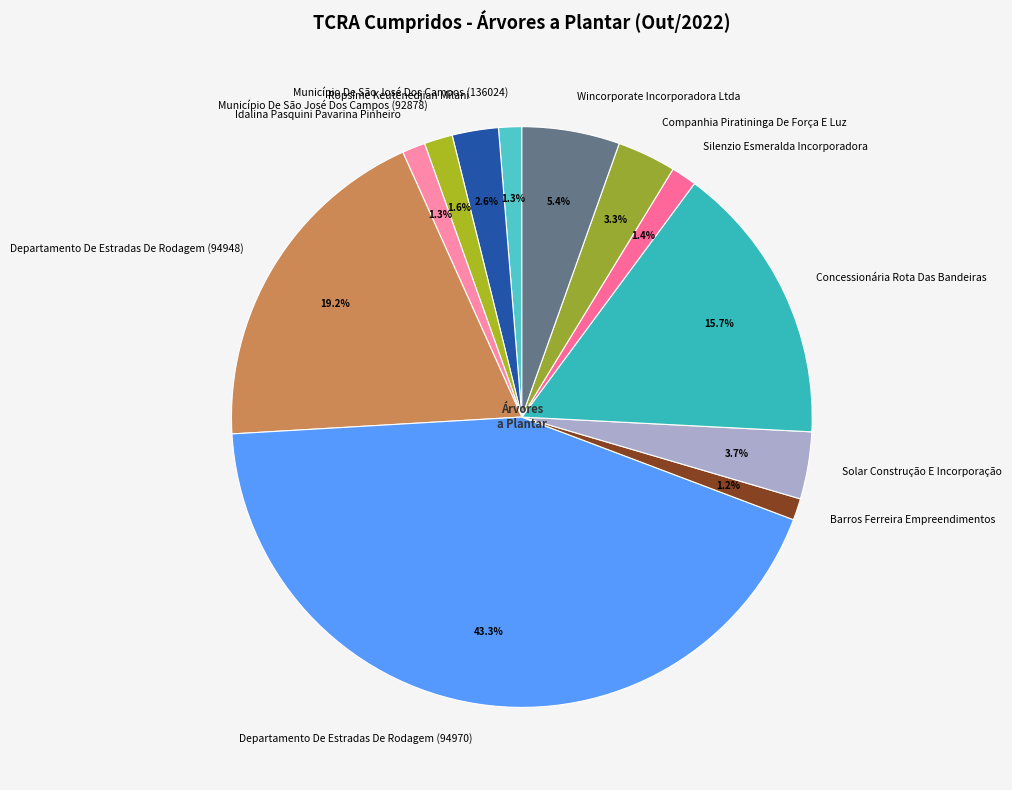

What percentage is the Concessionária Rota Das Bandeiras slice, to the nearest percent?

16%